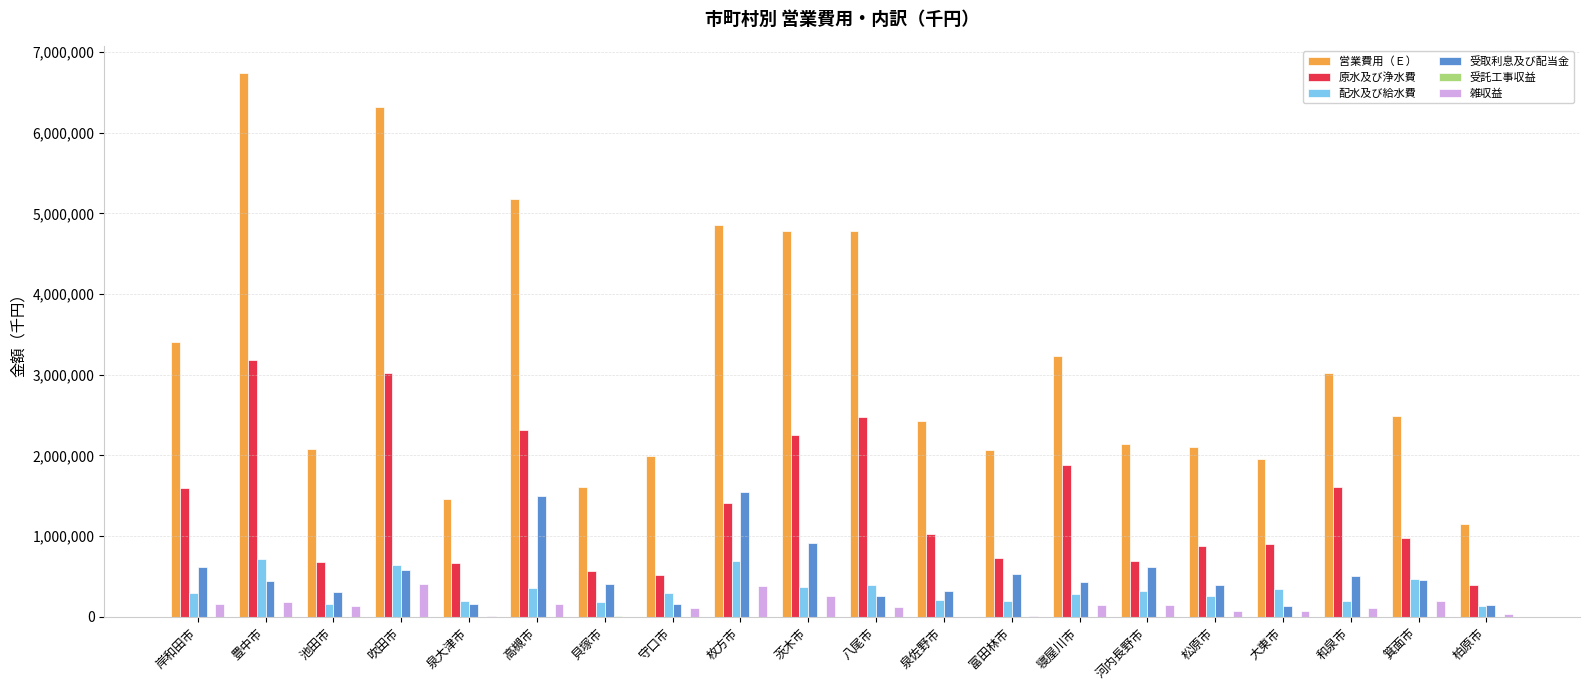

What is the spread (max minus min) of values at 豊中市?

6738237